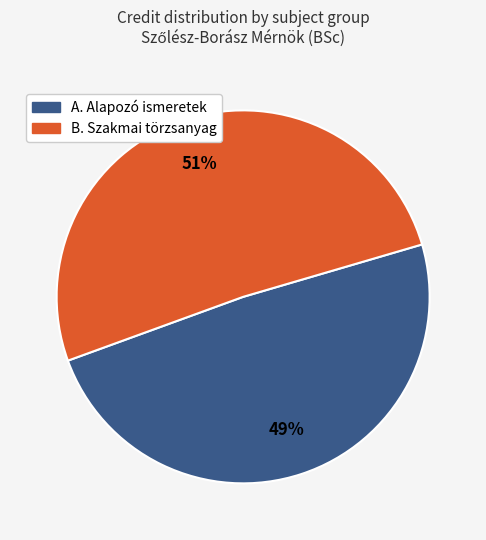

To the nearest percent, what percentage of the pie is A. Alapozó ismeretek?

49%